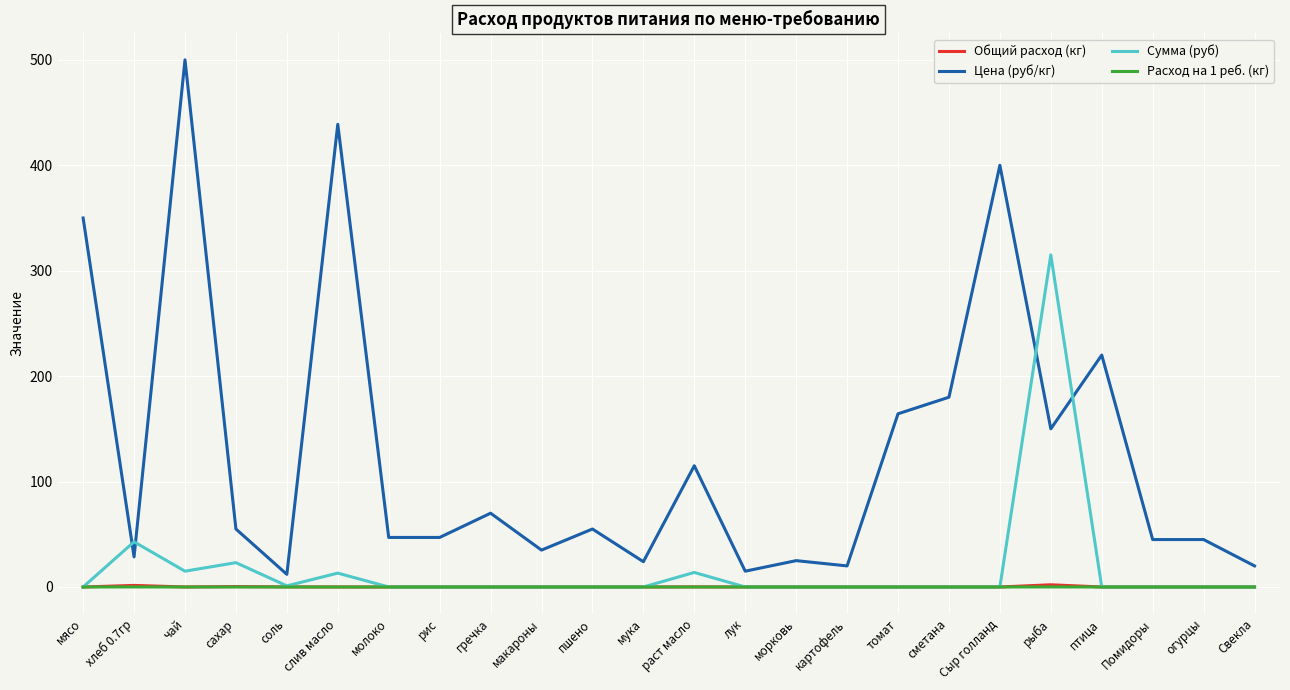

Where is Цена (руб/кг) nearest to the value 256?

птица